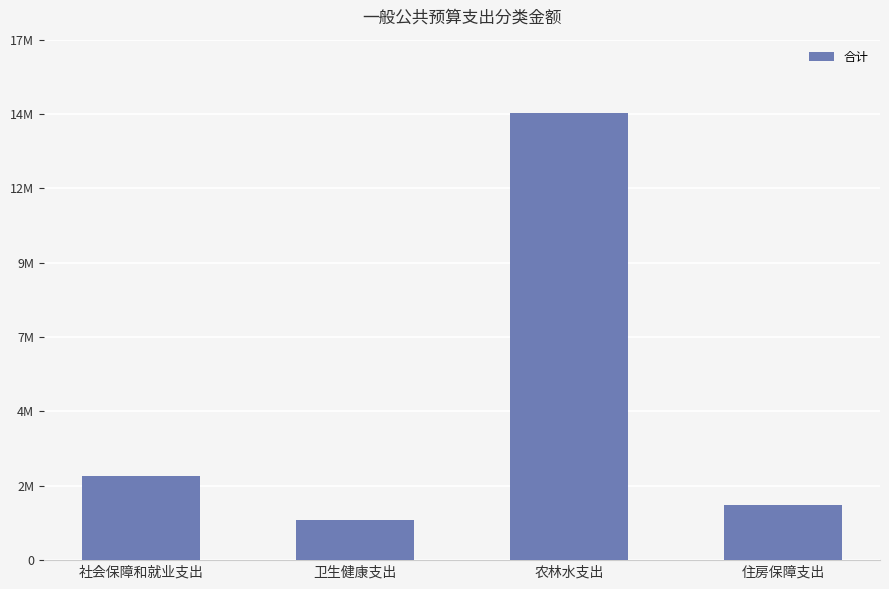

Are the bars horizontal?

No